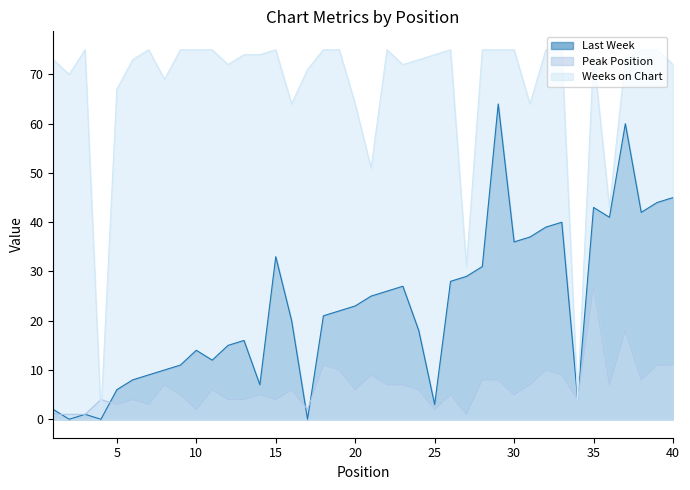

Reading right to left, transcribe all the data shown in this chart.

Last Week: 40=45	39=44	38=42	37=60	36=41	35=43	34=4	33=40	32=39	31=37	30=36	29=64	28=31	27=29	26=28	25=3	24=18	23=27	22=26	21=25	20=23	19=22	18=21	17=0	16=20	15=33	14=7	13=16	12=15	11=12	10=14	9=11	8=10	7=9	6=8	5=6	4=0	3=1	2=0	1=2
Peak Position: 40=11	39=11	38=8	37=18	36=7	35=27	34=4	33=9	32=10	31=7	30=5	29=8	28=8	27=1	26=5	25=2	24=6	23=7	22=7	21=9	20=6	19=10	18=11	17=2	16=6	15=4	14=5	13=4	12=4	11=6	10=2	9=5	8=7	7=3	6=4	5=3	4=4	3=1	2=1	1=1
Weeks on Chart: 40=72	39=75	38=75	37=73	36=43	35=74	34=4	33=75	32=75	31=64	30=75	29=75	28=75	27=31	26=75	25=74	24=73	23=72	22=75	21=51	20=64	19=75	18=75	17=71	16=64	15=75	14=74	13=74	12=72	11=75	10=75	9=75	8=69	7=75	6=73	5=67	4=1	3=75	2=70	1=73